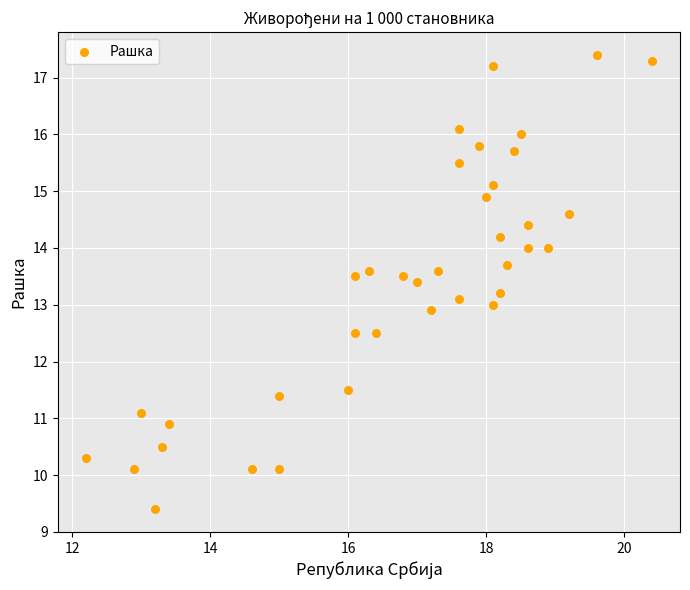

What is the range of X values (max minus min)?

8.2